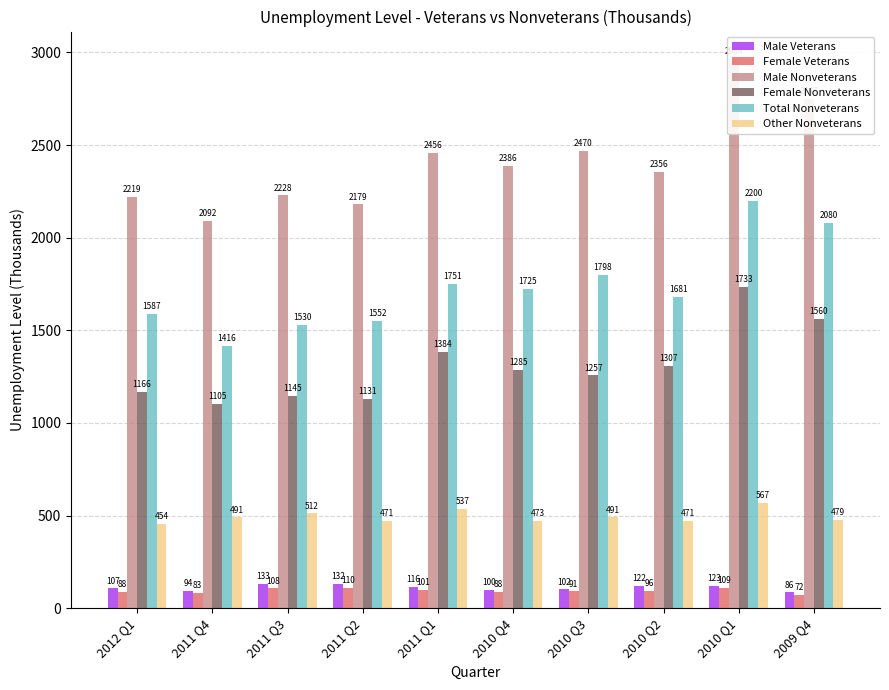

What is the difference between the maximum and minimum values in the Total Nonveterans series?

784